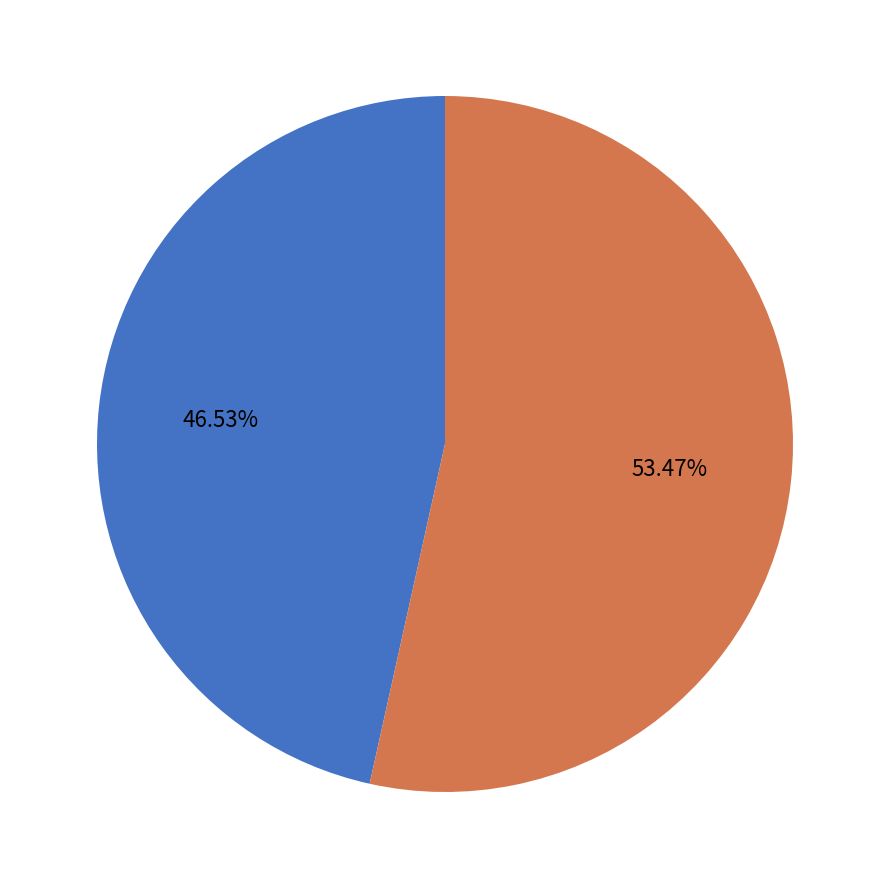

Is there a majority slice in this chart?

Yes